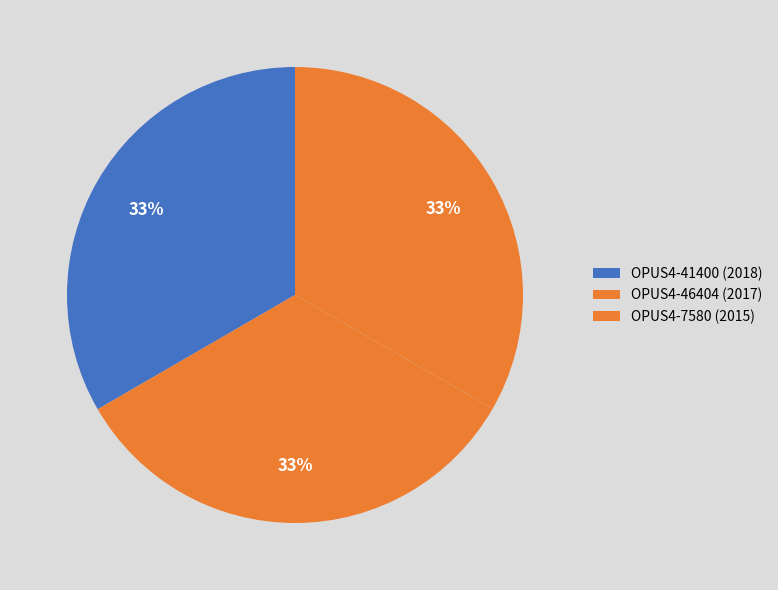

Which has a higher value, OPUS4-7580 (2015) or OPUS4-46404 (2017)?

OPUS4-46404 (2017)